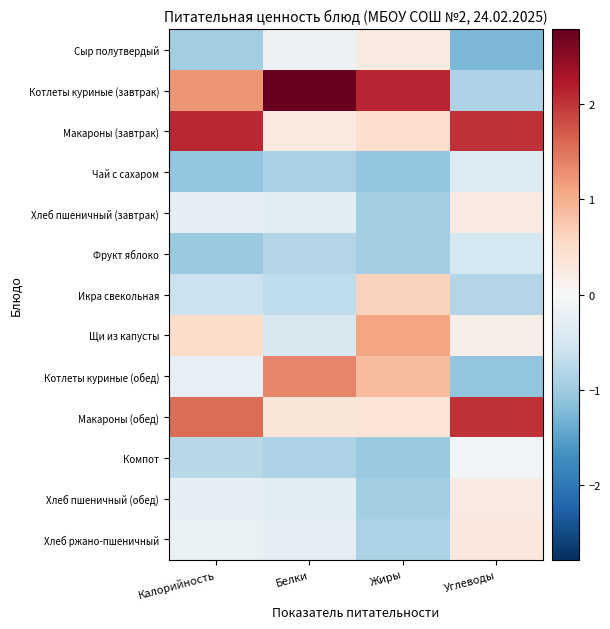

At Жиры, list the series in order from largest to smallest.

Котлеты куриные (завтрак), Щи из капусты, Котлеты куриные (обед), Икра свекольная, Макароны (завтрак), Макароны (обед), Сыр полутвердый, Хлеб ржано-пшеничный, Хлеб пшеничный (завтрак), Фрукт яблоко, Хлеб пшеничный (обед), Компот, Чай с сахаром